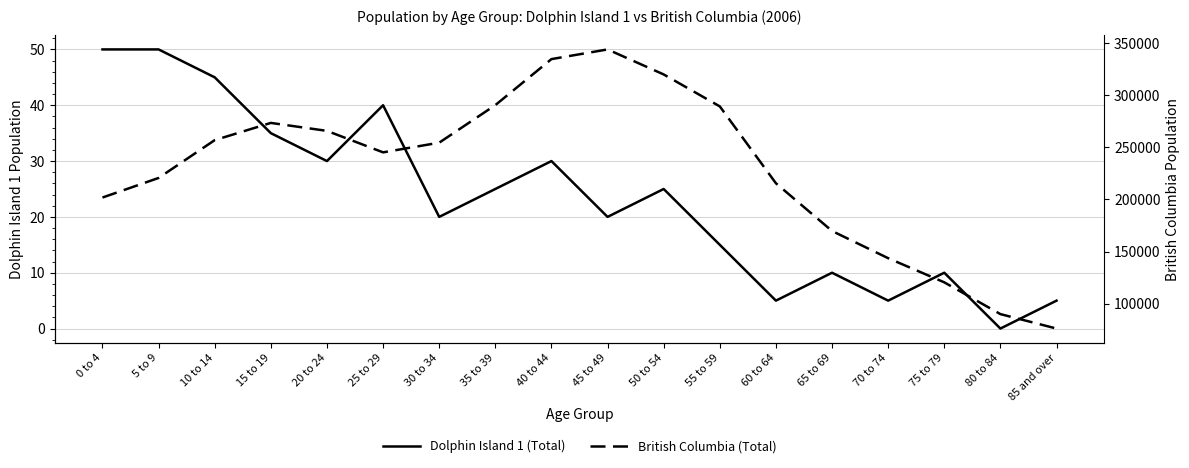

How many interior local peaks does the Dolphin Island 1 (Total) series have?

5